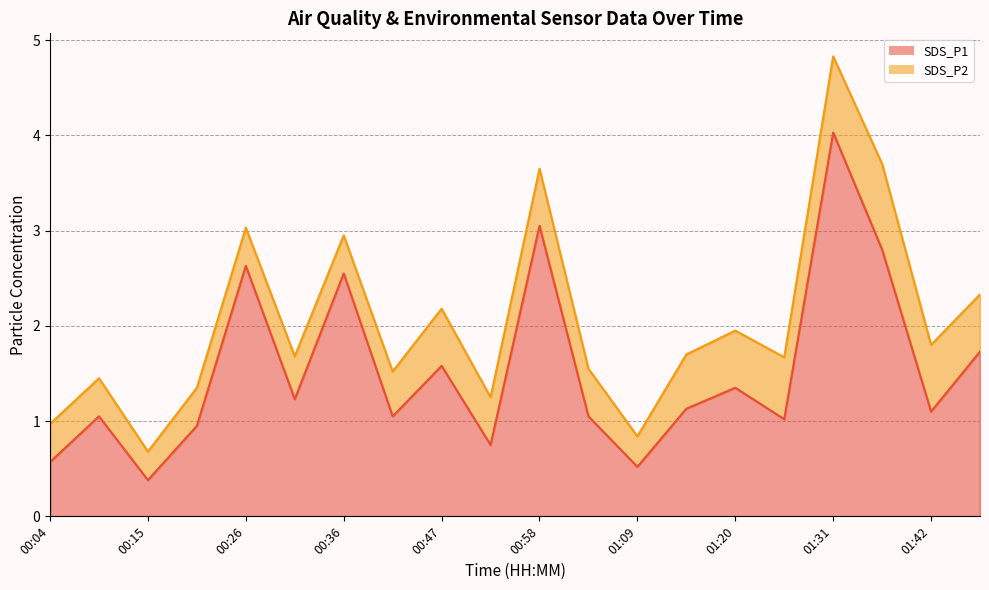

What is the value of the 4th point from the left?

0.9